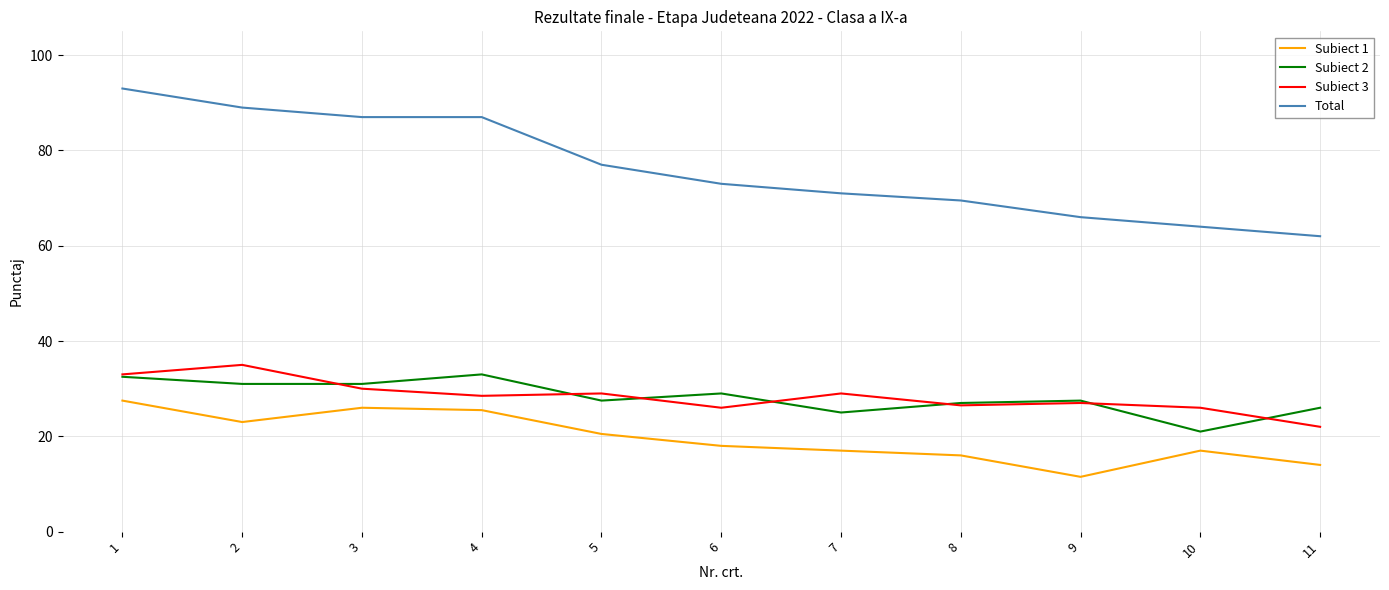

What is the sum of the Total values at 6 and 7?

144.0